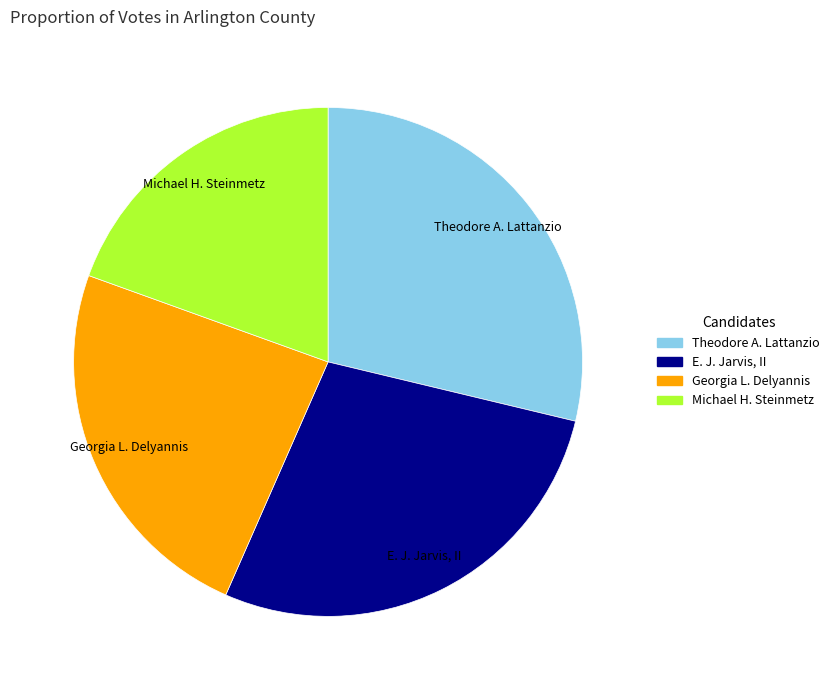

Is there a majority slice in this chart?

No